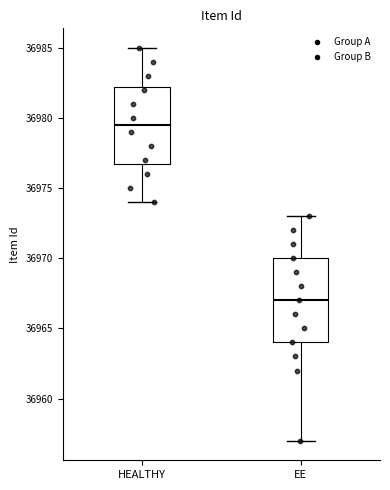

Reading left to right, transcribe this box plot: for each box, give where its median line is, the range the box spans, and where its two whiskers end, as read against the y-axis. The values are not printed on the chart, so give them approximately, as read against the axis.

HEALTHY: median 36979.5, box 36977.0 to 36982.5, whiskers 36974.0 to 36985.0
EE: median 36967.0, box 36964.0 to 36970.0, whiskers 36957.0 to 36973.0